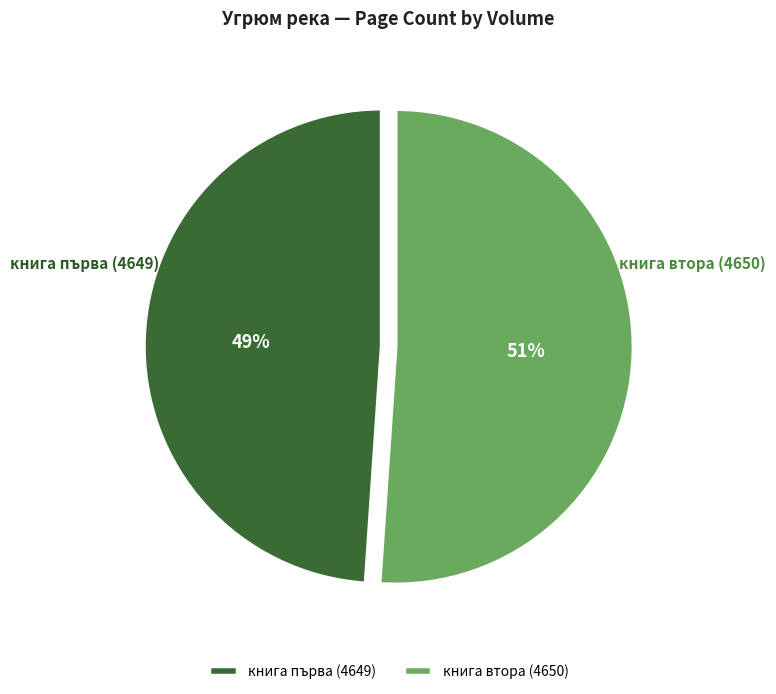

What is the smallest slice in the pie chart?

книга първа (4649)